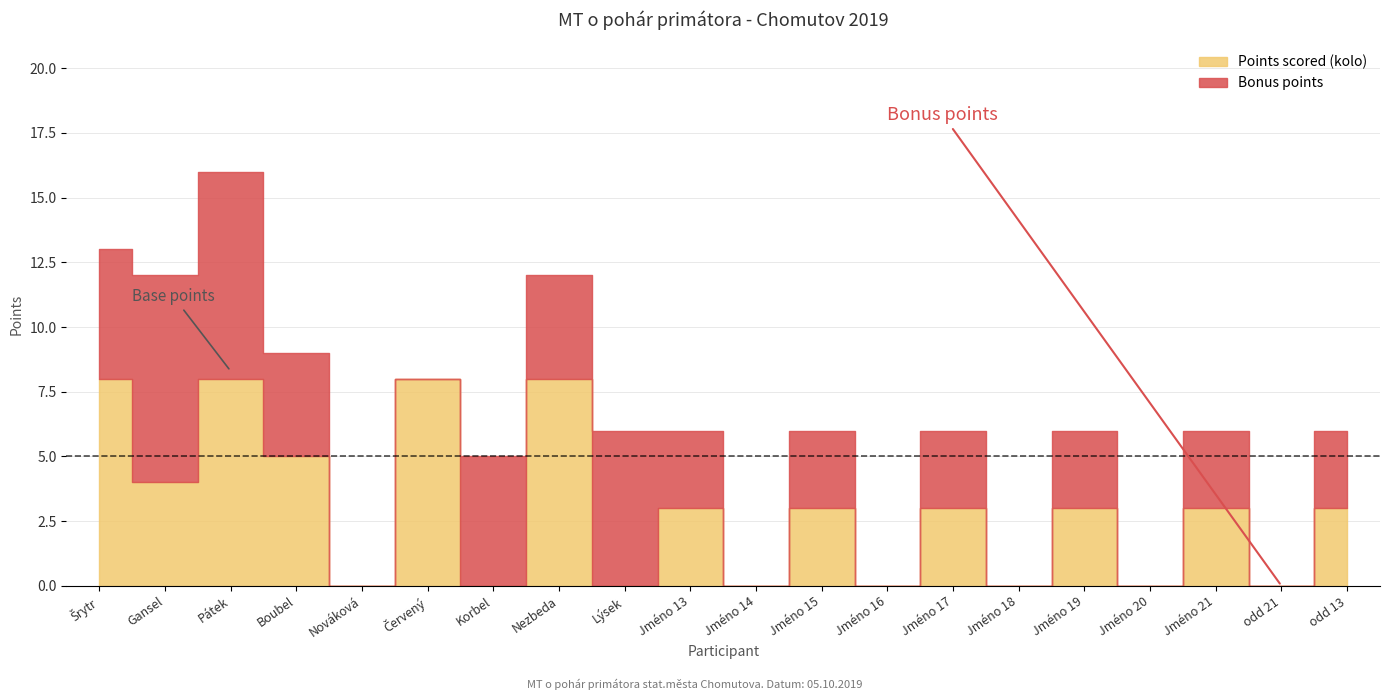

In Points scored (kolo), how many points are higher than both neighbors (excluding endpoints)?

8